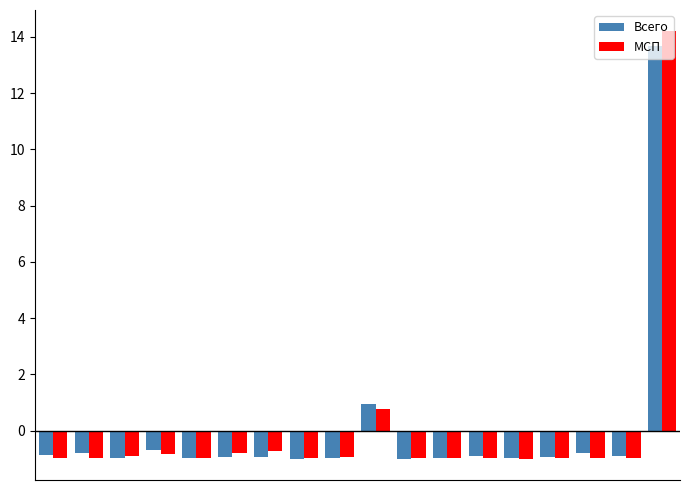

What is the greatest value displayed?

14.2